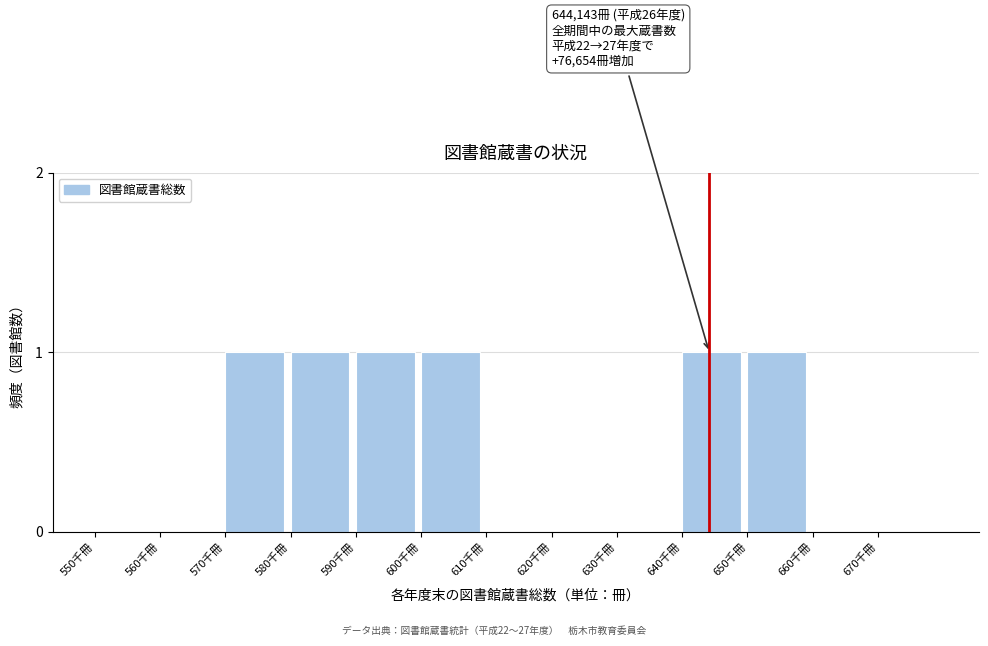

Reading left to right, what are all the values shown in this chart?

550千冊=0	560千冊=0	570千冊=1	580千冊=1	590千冊=1	600千冊=1	610千冊=0	620千冊=0	630千冊=0	640千冊=1	650千冊=1	660千冊=0	670千冊=0